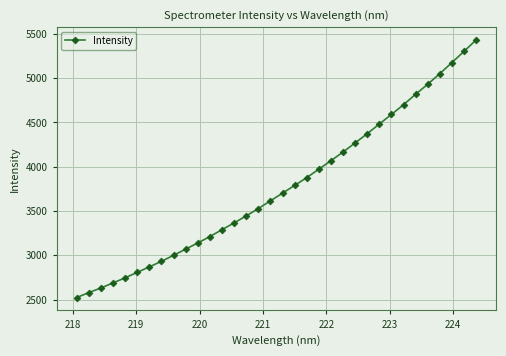

What is the greatest value displayed?

5432.2